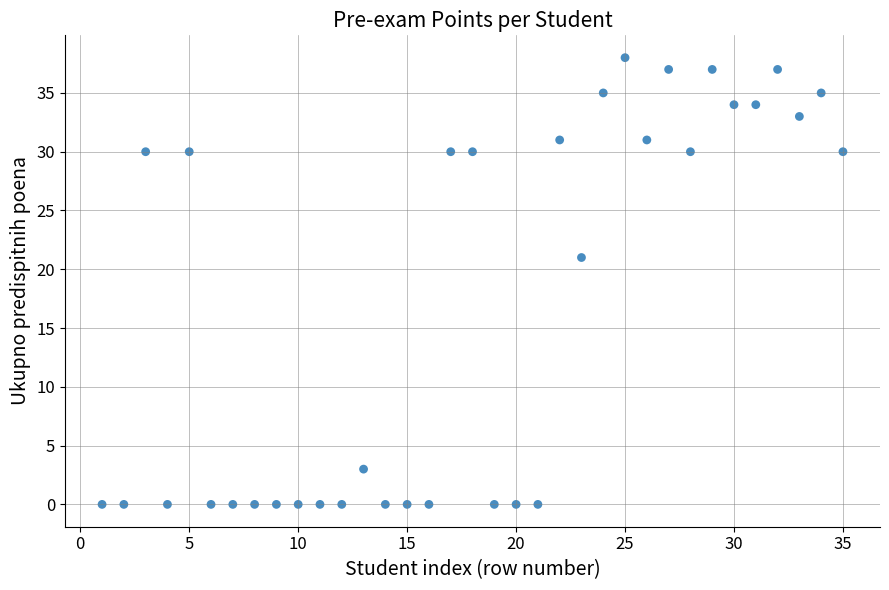

What Y value in the scatter plot is closest to 19?

21